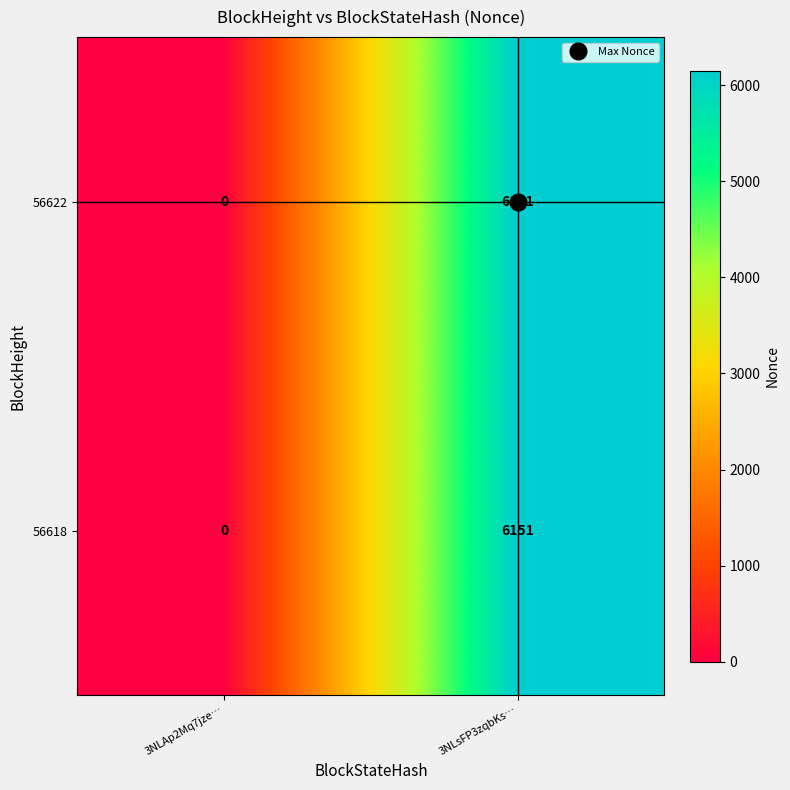

At how many categories does at least one series exceed 311?

1